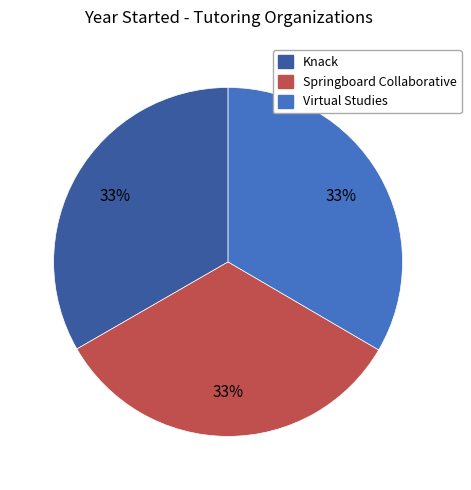

Does Knack account for over 50% of the chart?

No